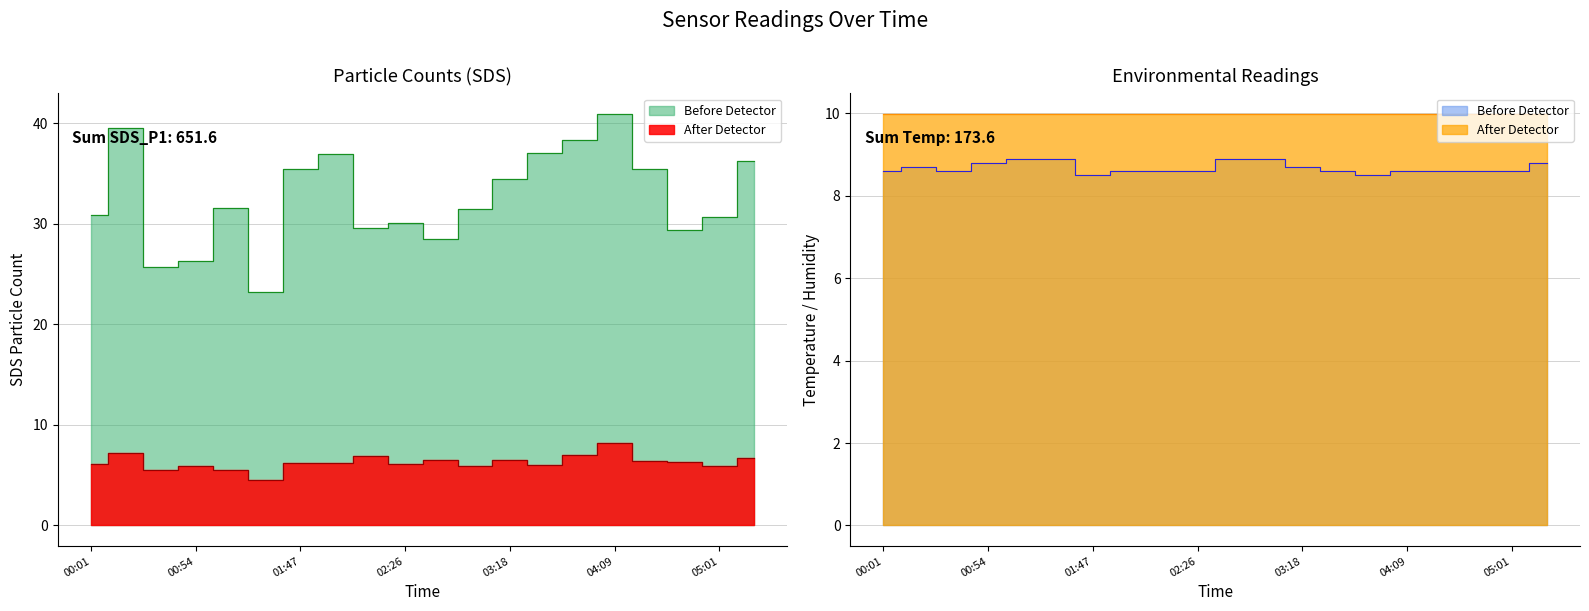

Between 02:08 and 00:54, which is larger?

02:08